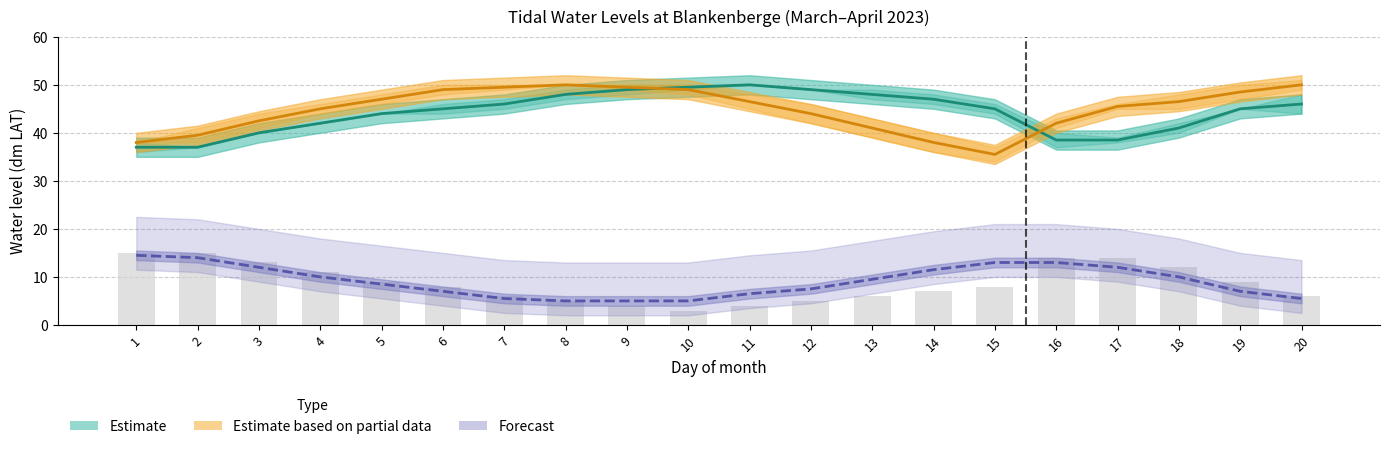

The value of Low Water (March) at 1 is 15.0. True or false?

True